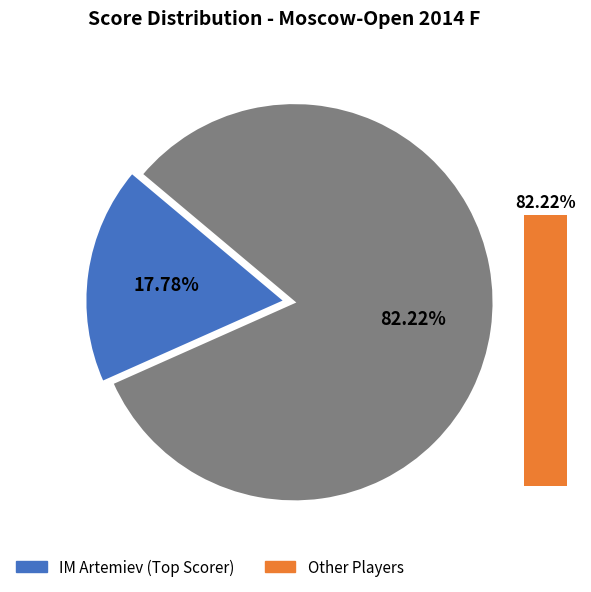

The IM (Vavulin) slice represents 21% of the pie. True or false?

False